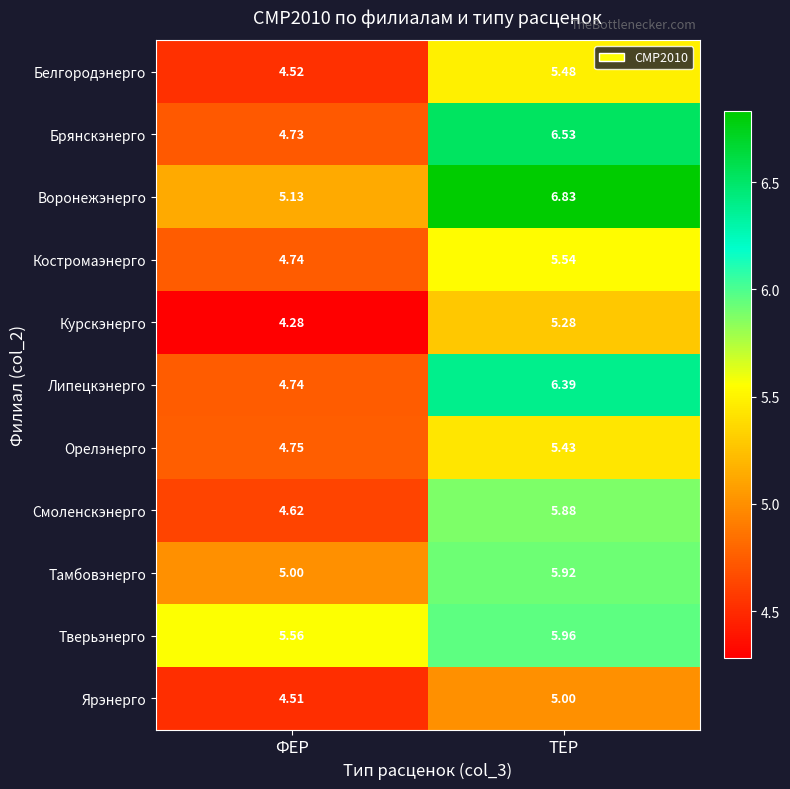

Which series has the largest range (max minus min)?

Брянскэнерго